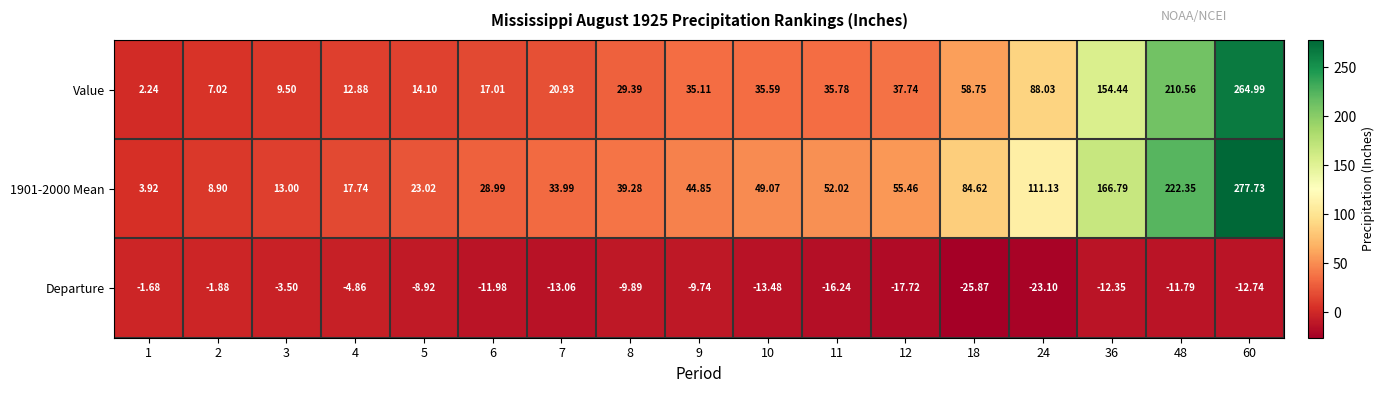

Is the value of Departure at 9 greater than the value of Value at 12?

No